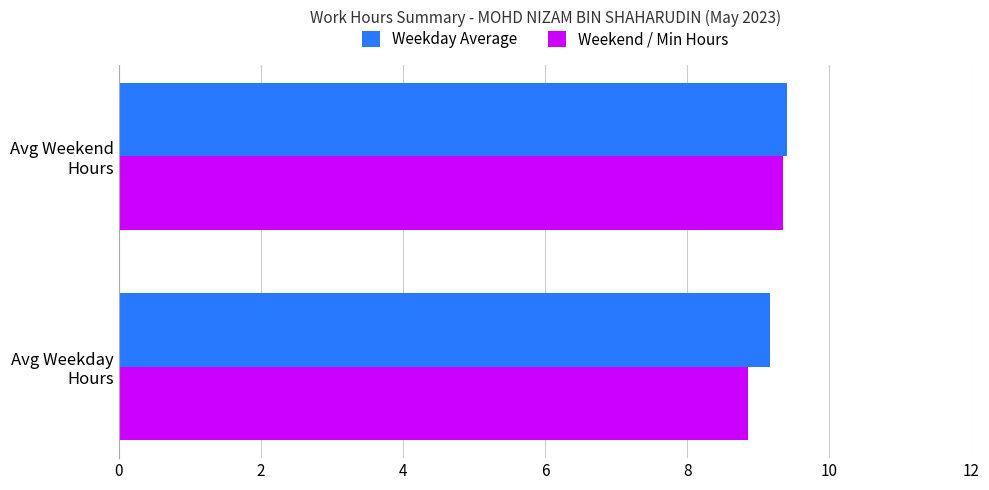

What is the average value of the Weekend / Min Hours series?

9.1